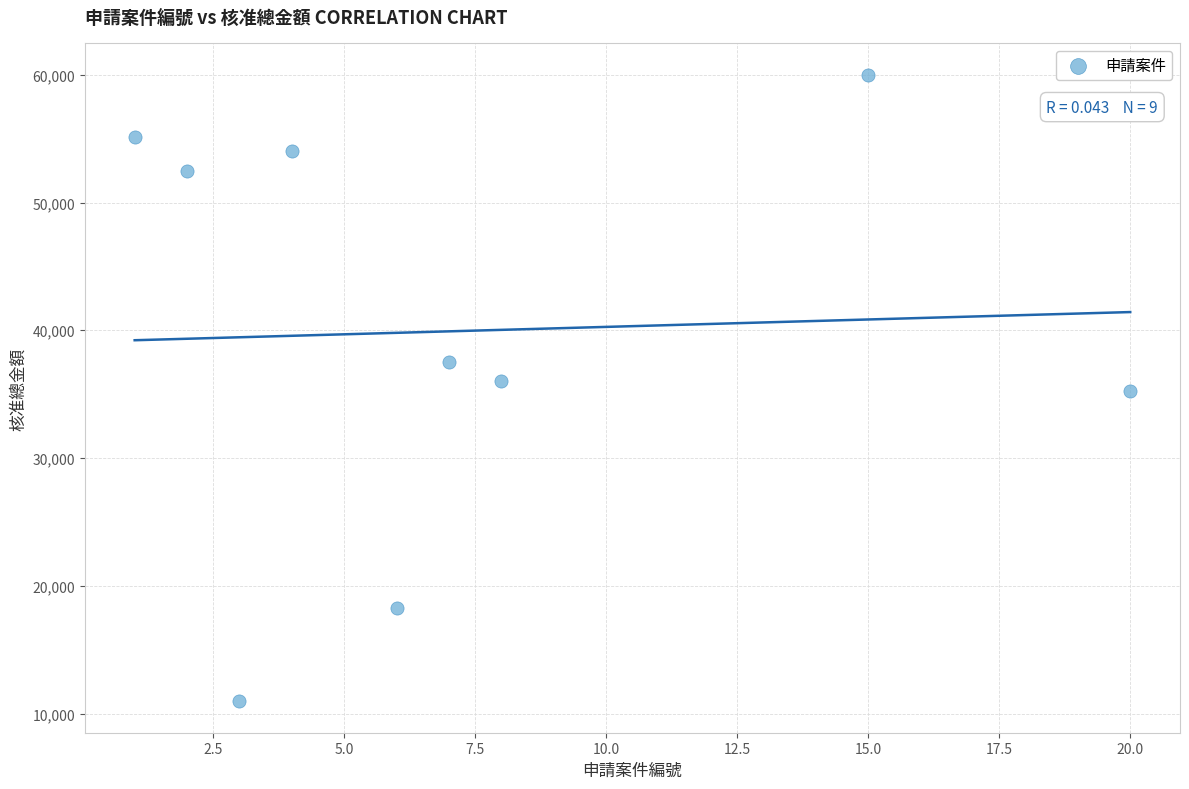

What is the average X value?

7